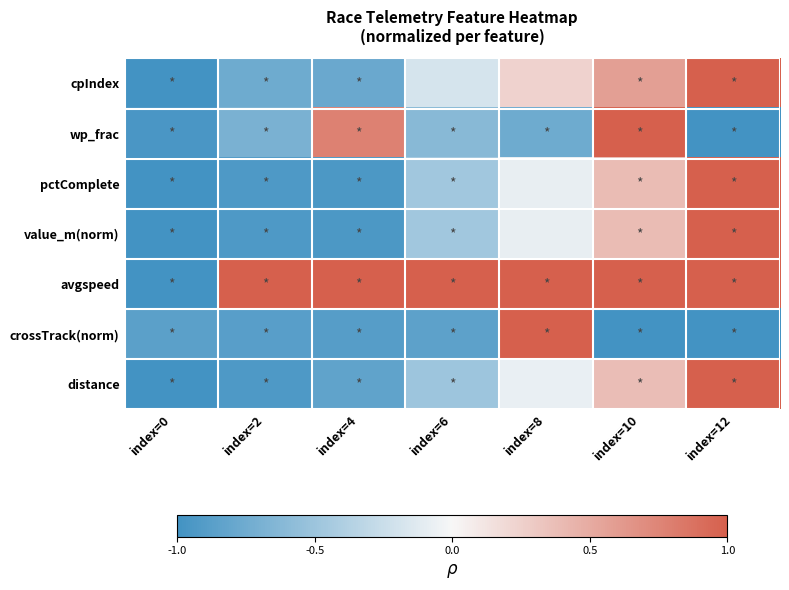

Which category has the lowest value across all series?

index=0